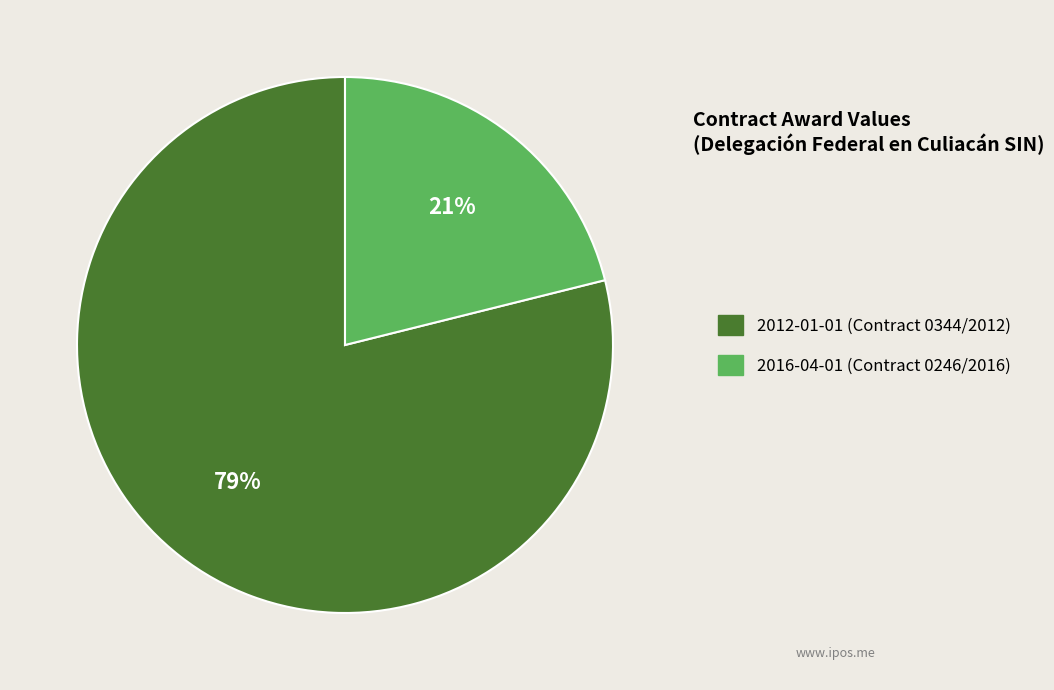

The 2016-04-01 (Contract 0246/2016) slice represents 33% of the pie. True or false?

False